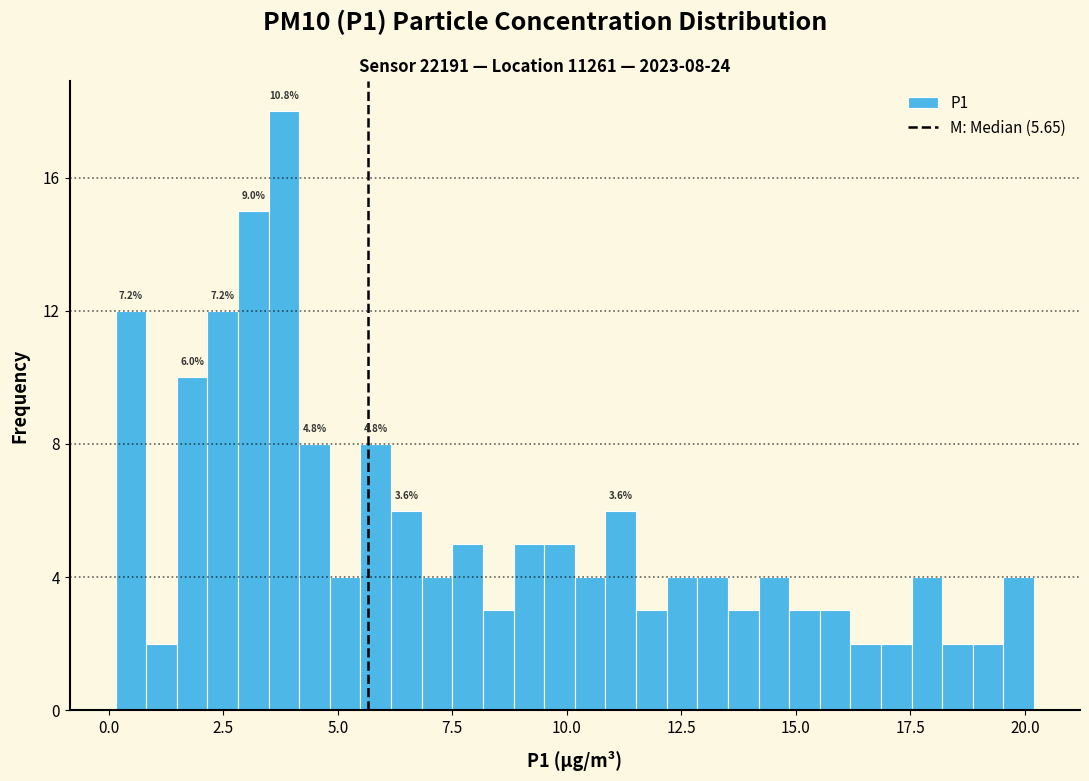

Around what value on the x-axis is the tallest bar? Give the approximate position of its centre, as read against the axis.

4.0